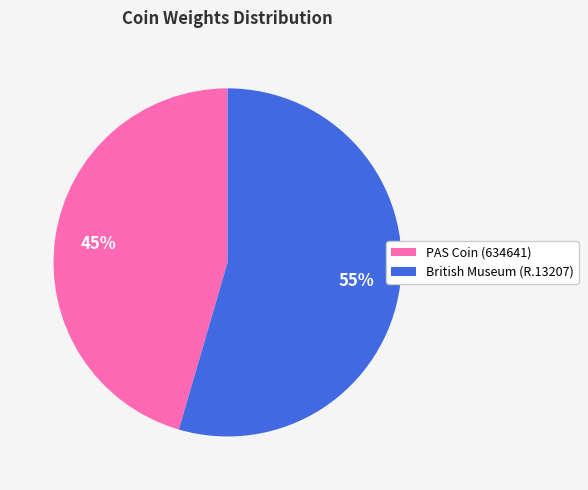

How many slices are in this pie chart?

2